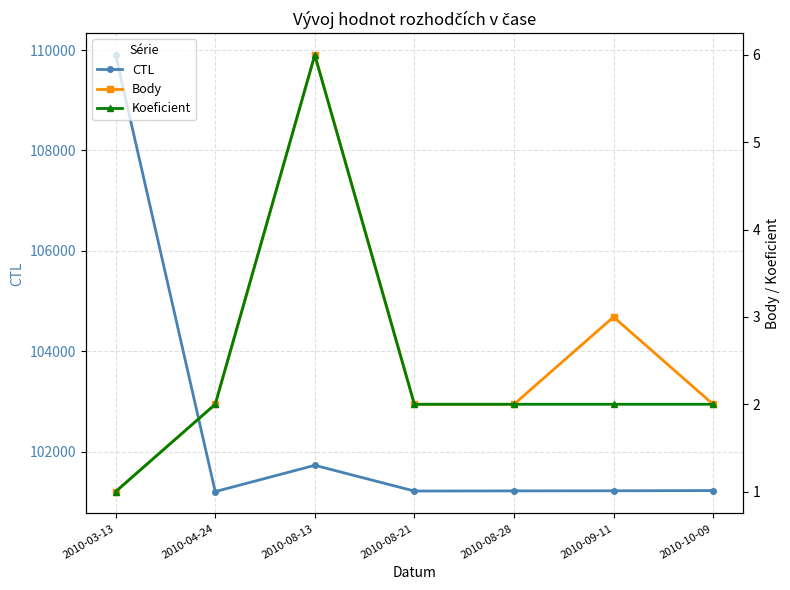

How many distinct data groups are displayed?

3